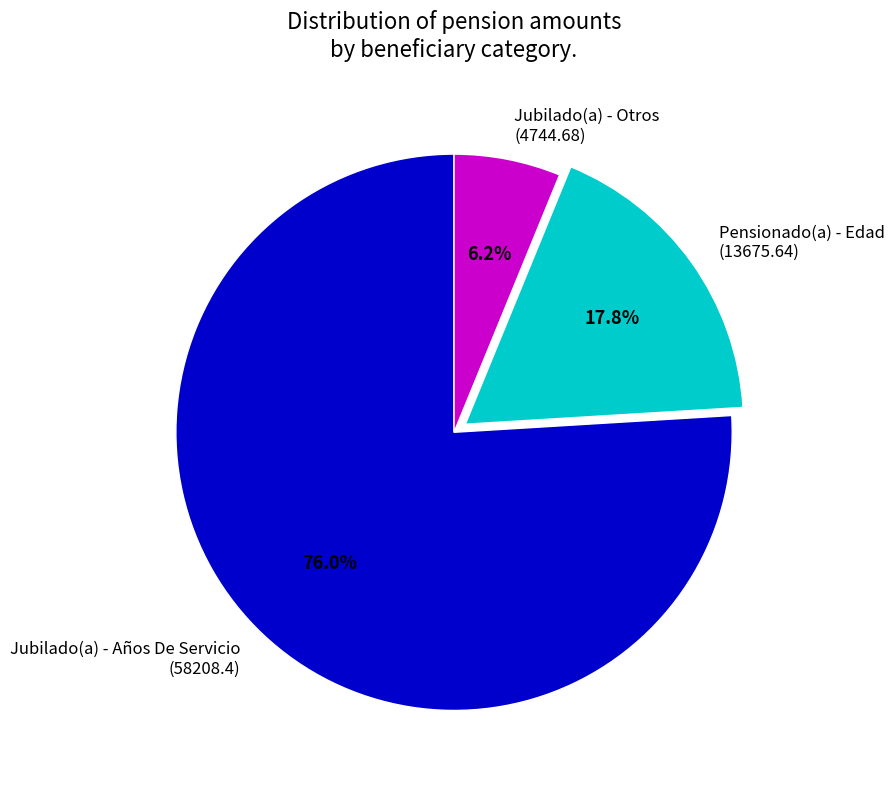

Which category has the biggest portion of the pie?

Jubilado(a) - Años De Servicio (58208.4)